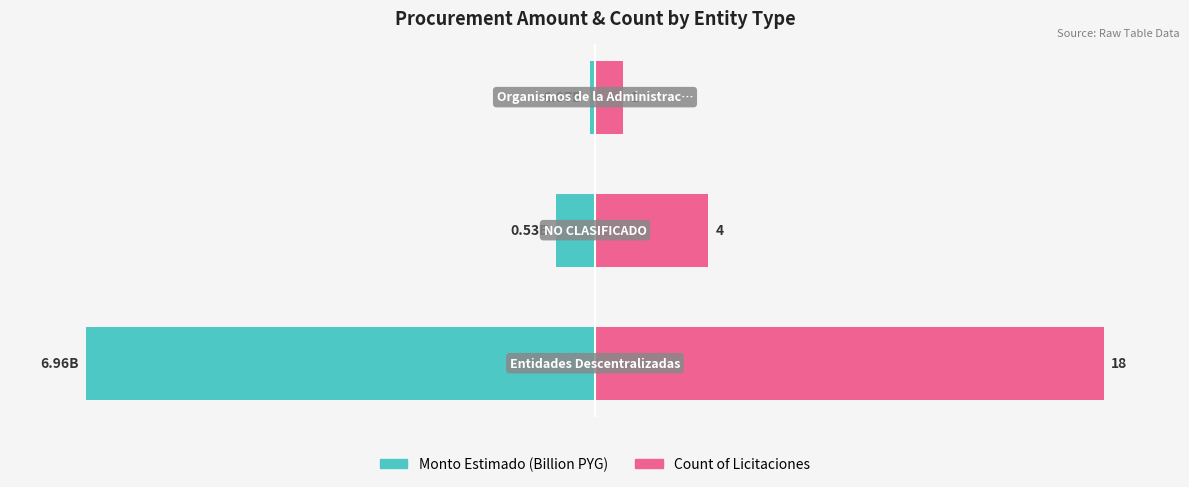

Which series has the largest total across all categories?

Count of Licitaciones